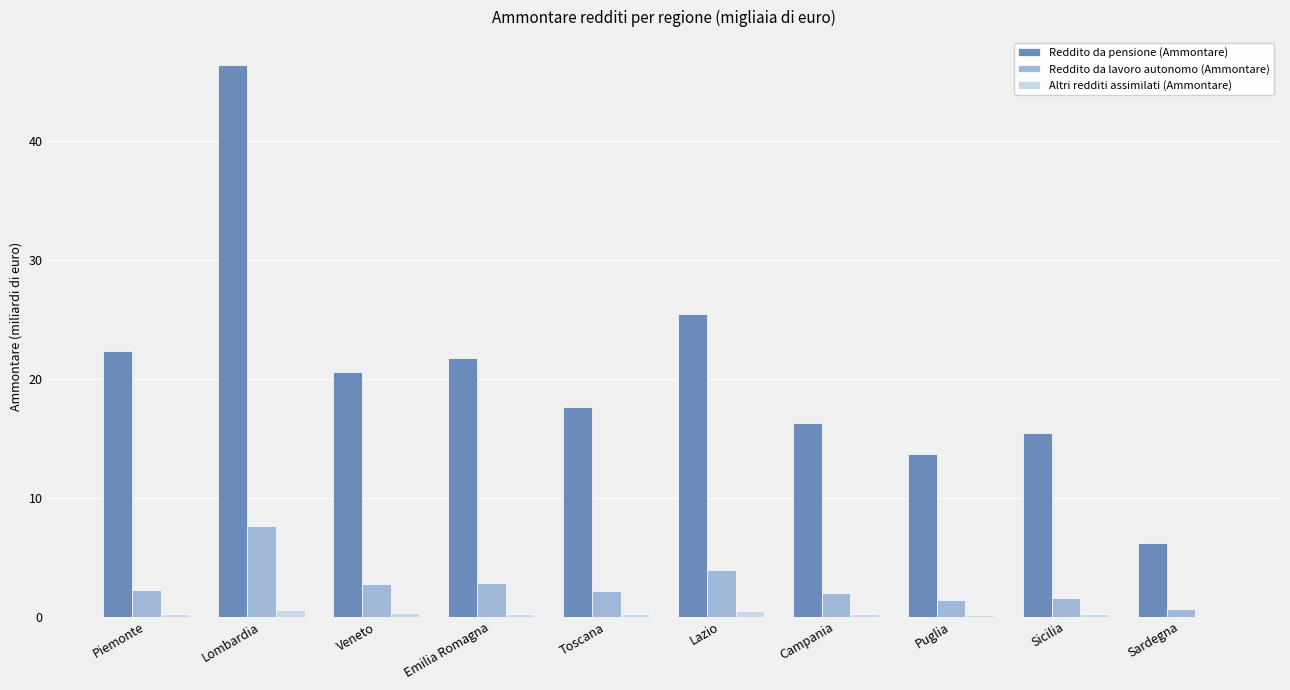

At which label does Reddito da pensione (Ammontare) first exceed 20?

Piemonte